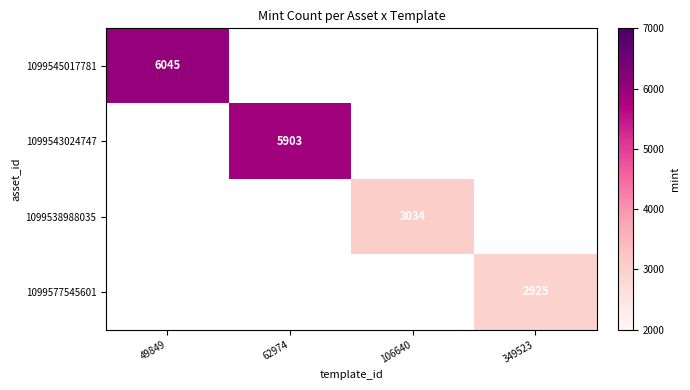

The 1099545017781 series shows 3731 at 49849. True or false?

False